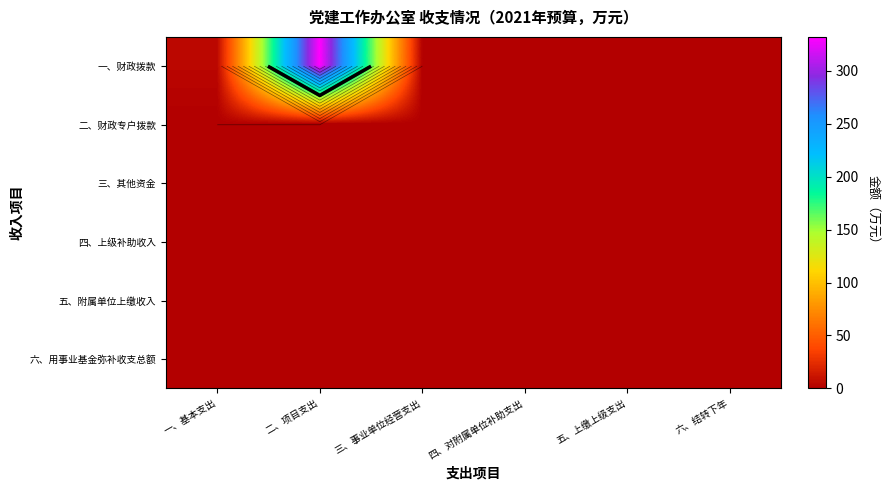

Is the value of 二、财政专户拨款 at 四、对附属单位补助支出 greater than the value of 五、附属单位上缴收入 at 三、事业单位经营支出?

No